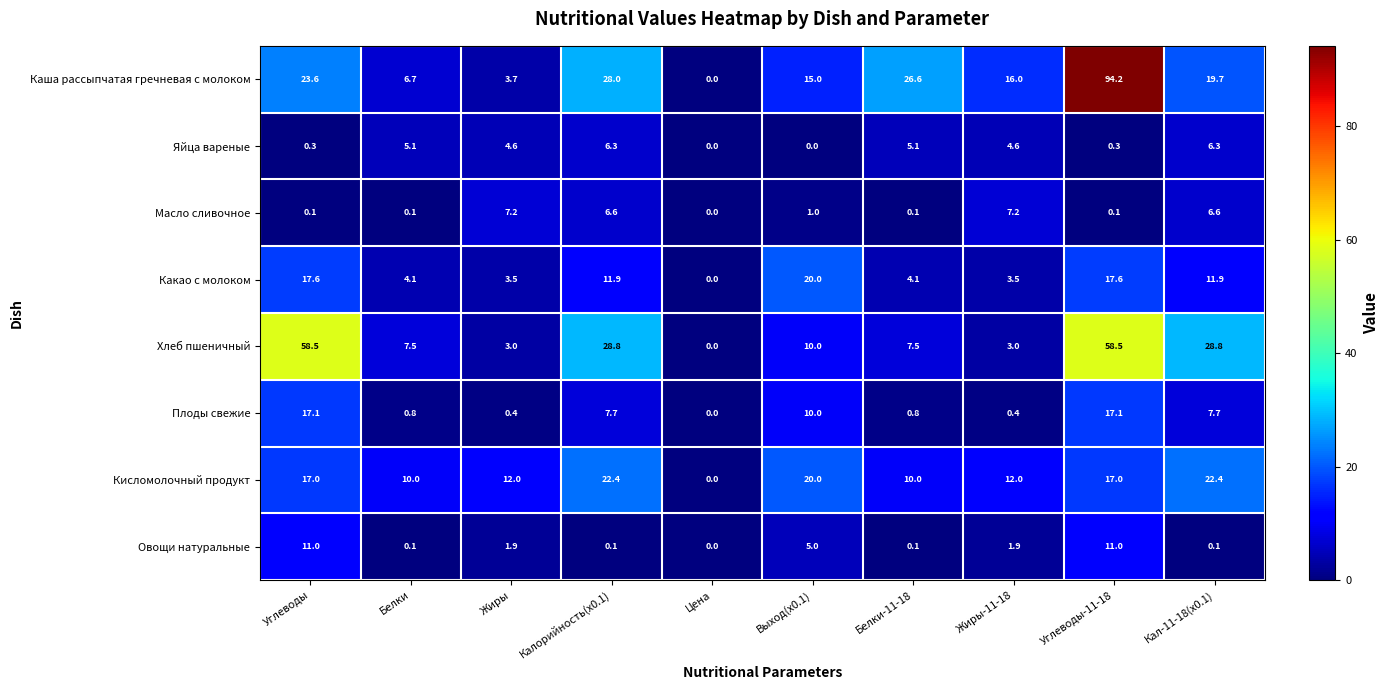

What is the sum of the Кисломолочный продукт values at Белки-11-18 and Кал-11-18(x0.1)?

32.4